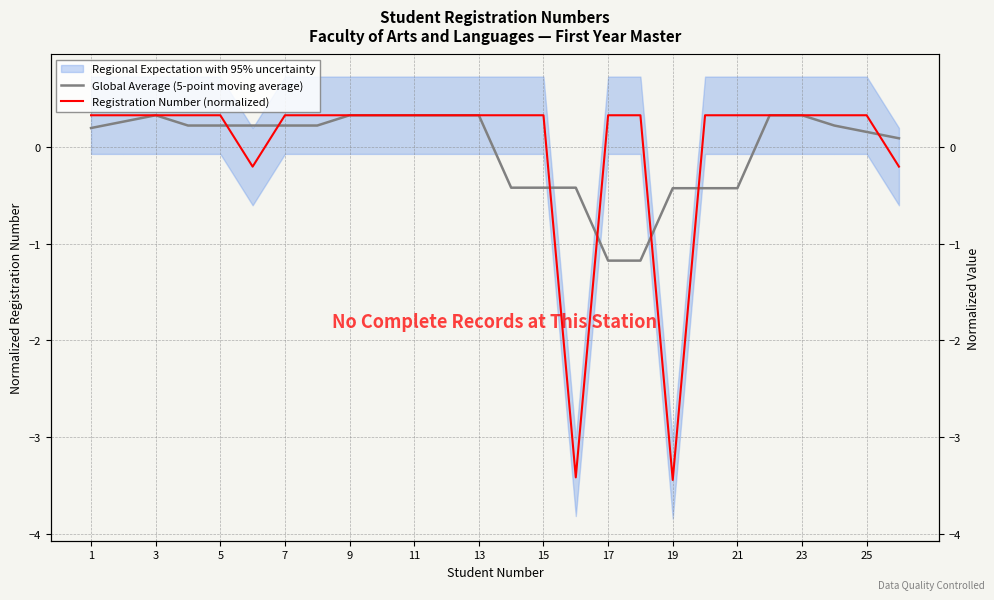

At which category is the sum across all series the highest?

23